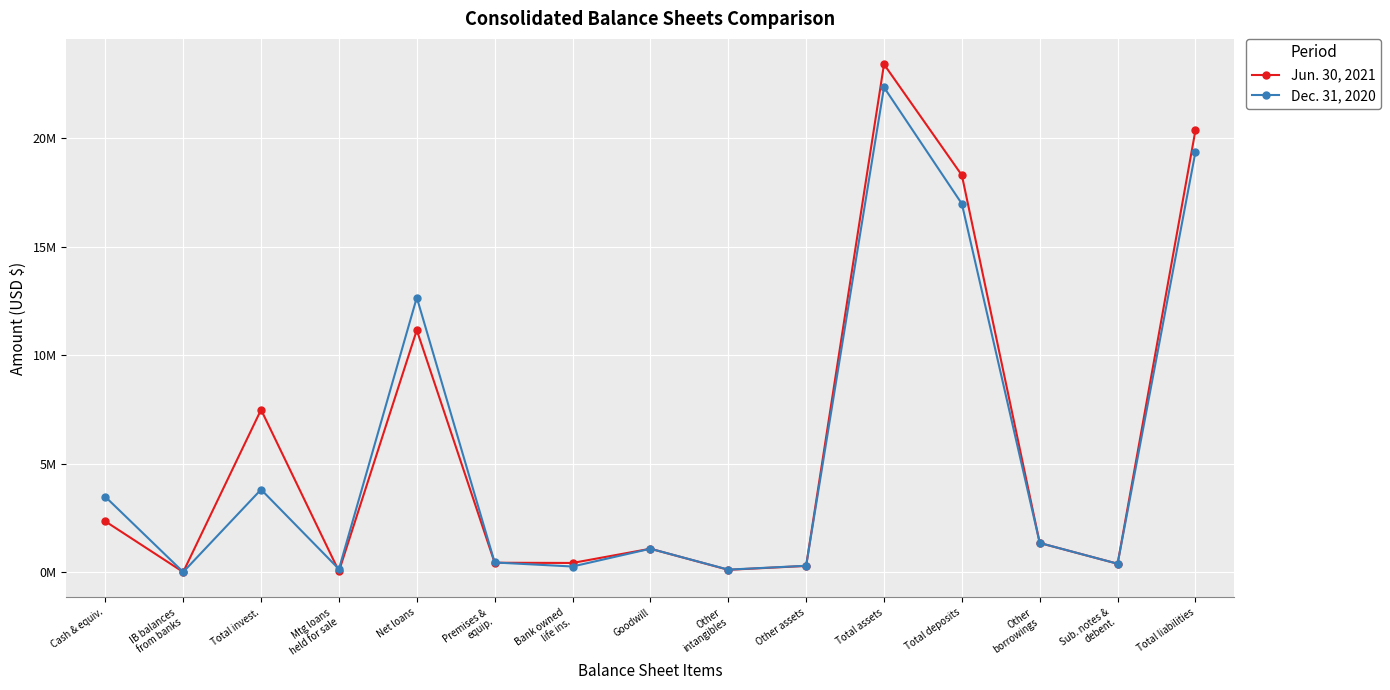

Which series has the largest total across all categories?

Jun. 30, 2021